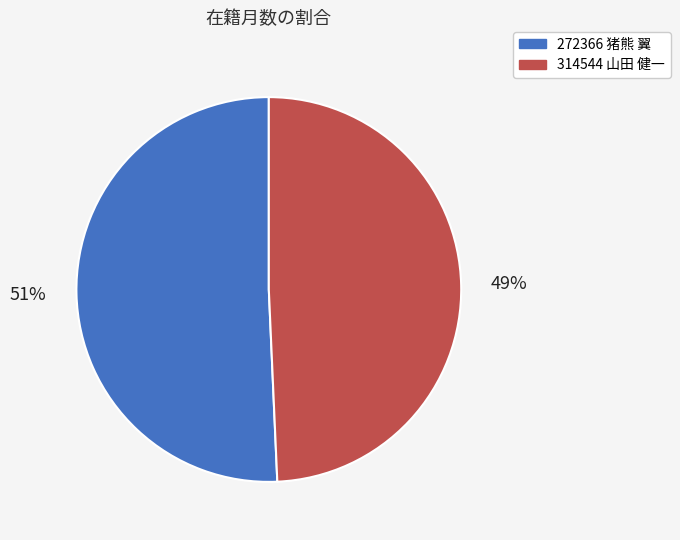

To the nearest percent, what is the combined percentage of 272366 猪熊 翼 and 314544 山田 健一?

100%